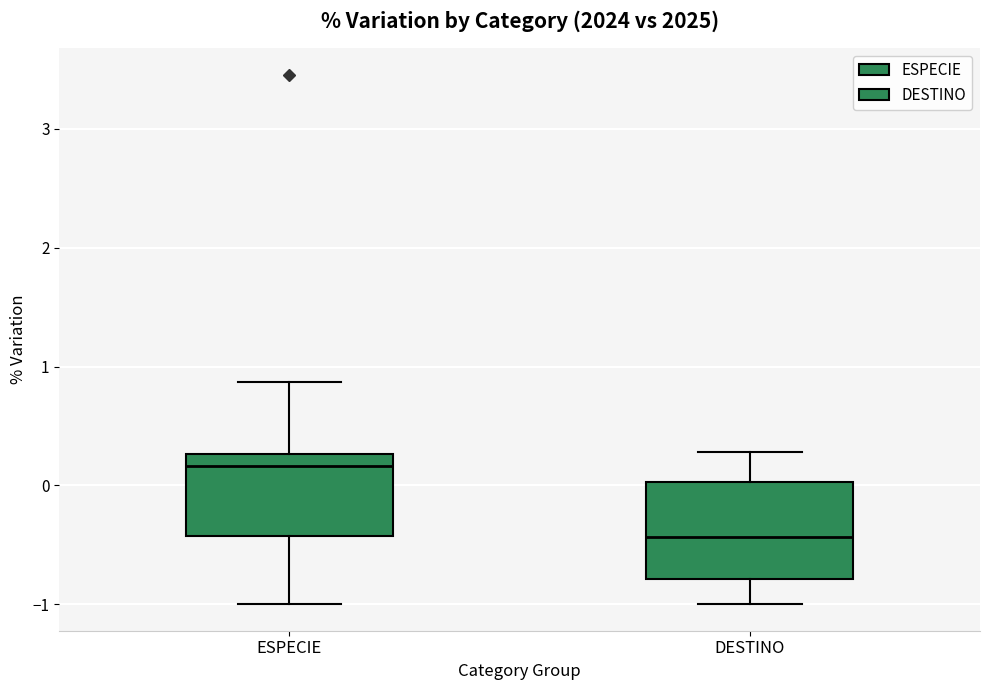

Reading left to right, transcribe this box plot: for each box, give where its median line is, the range the box spans, and where its two whiskers end, as read against the y-axis. The values are not printed on the chart, so give them approximately, as read against the axis.

ESPECIE: median 0.2, box -0.4 to 0.3, whiskers -1.0 to 0.9
DESTINO: median -0.4, box -0.8 to 0.0, whiskers -1.0 to 0.3